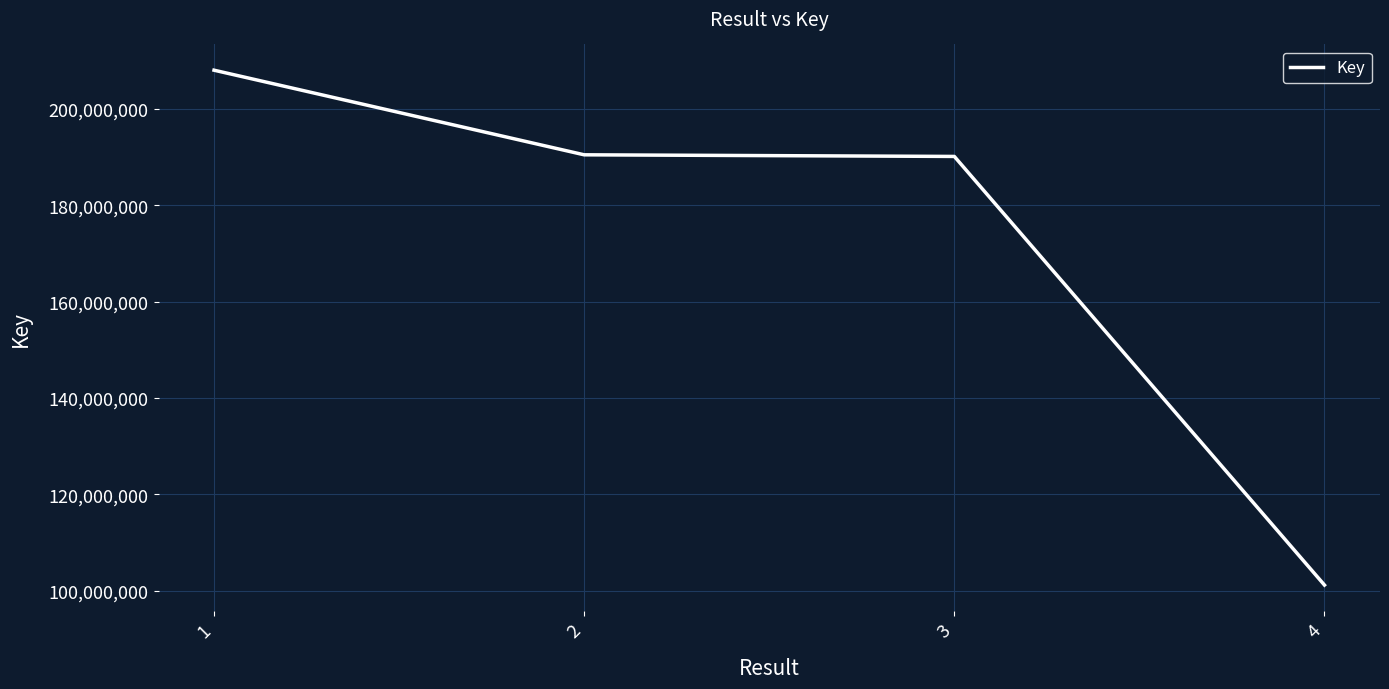

What is the difference between the maximum and minimum values?

106852206